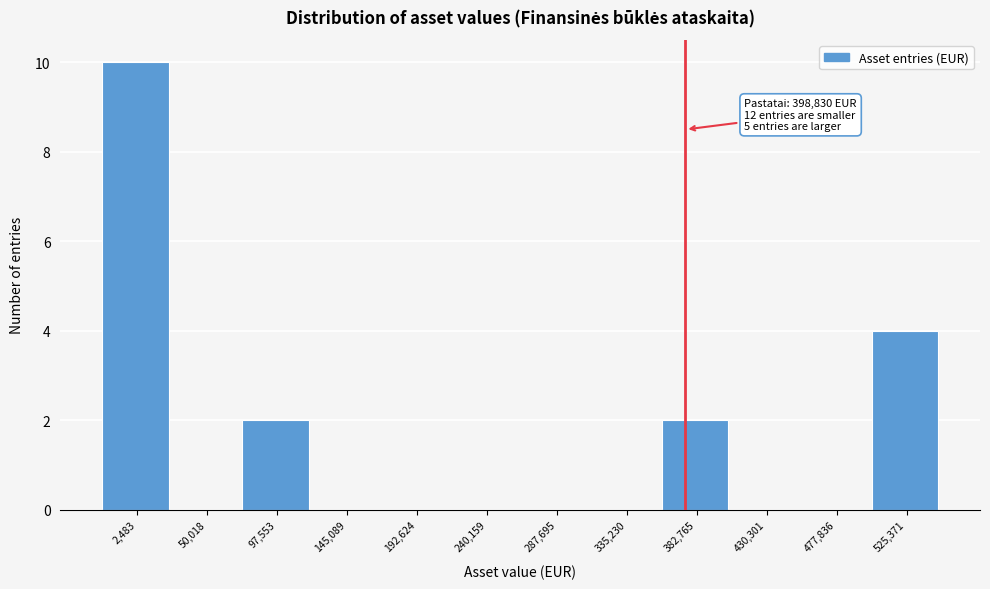

Reading left to right, what are all the values shown in this chart?

2,483=10	50,018=0	97,553=2	145,089=0	192,624=0	240,159=0	287,695=0	335,230=0	382,765=2	430,301=0	477,836=0	525,371=4